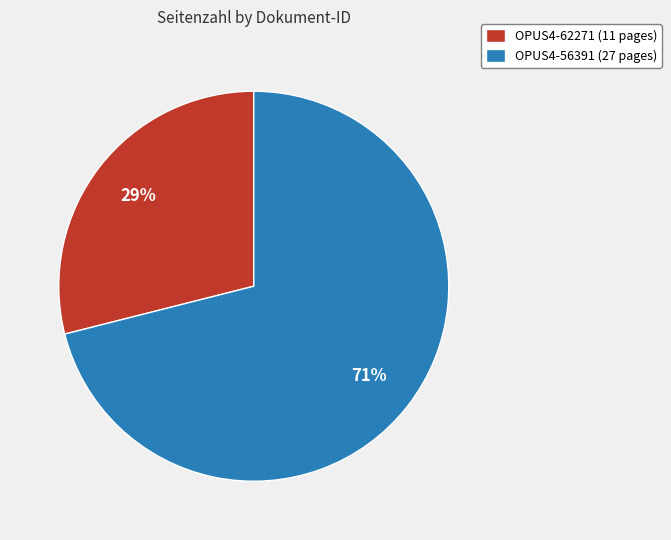

What is the majority slice?

OPUS4-56391